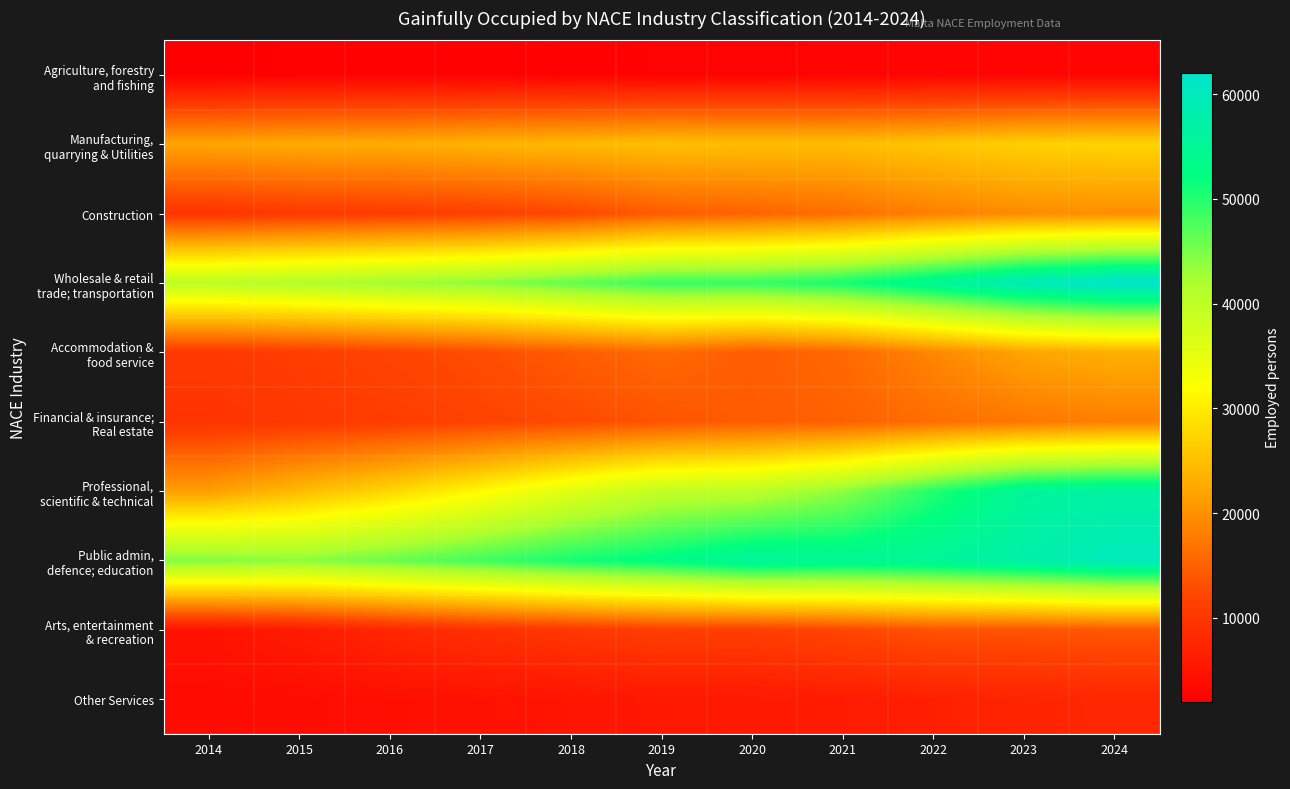

Which series has the largest total across all categories?

Public admin, defence; education